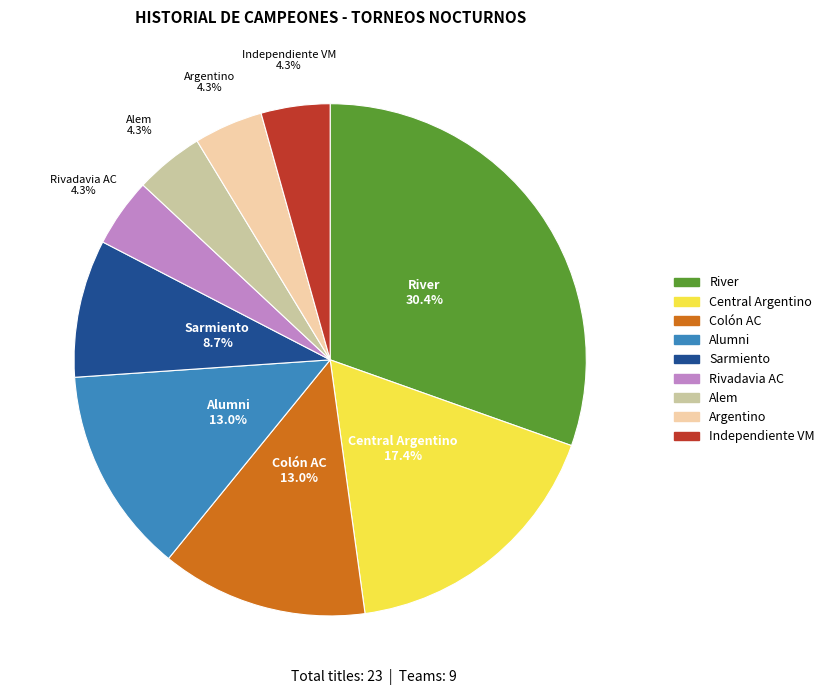

How many segments does this pie chart have?

9